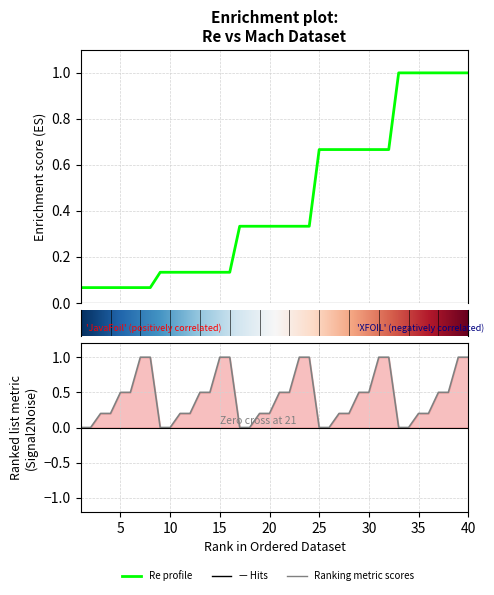

Is this an area chart (filled region under the line)?

No